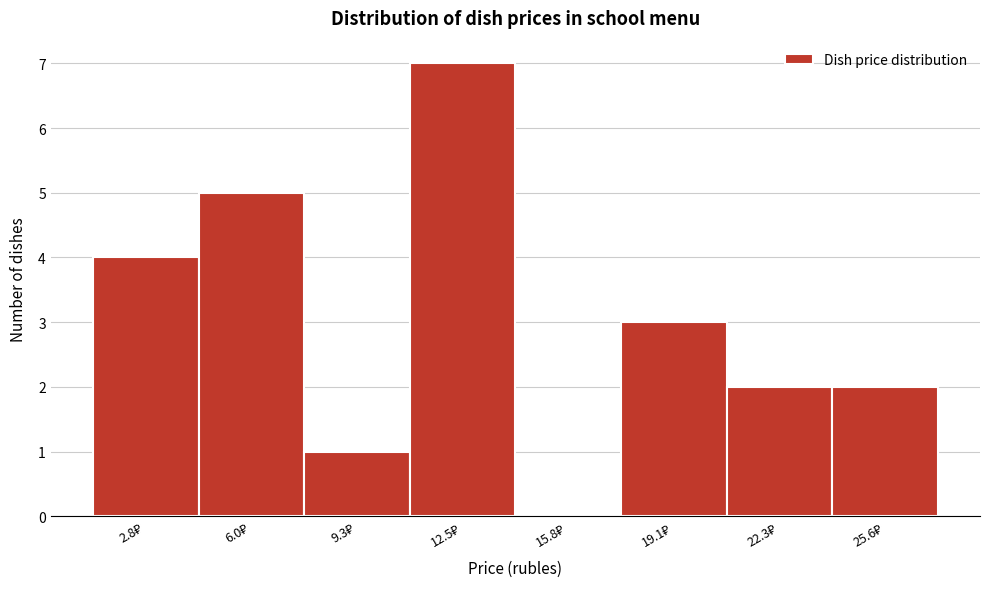

What is the greatest value displayed?

7